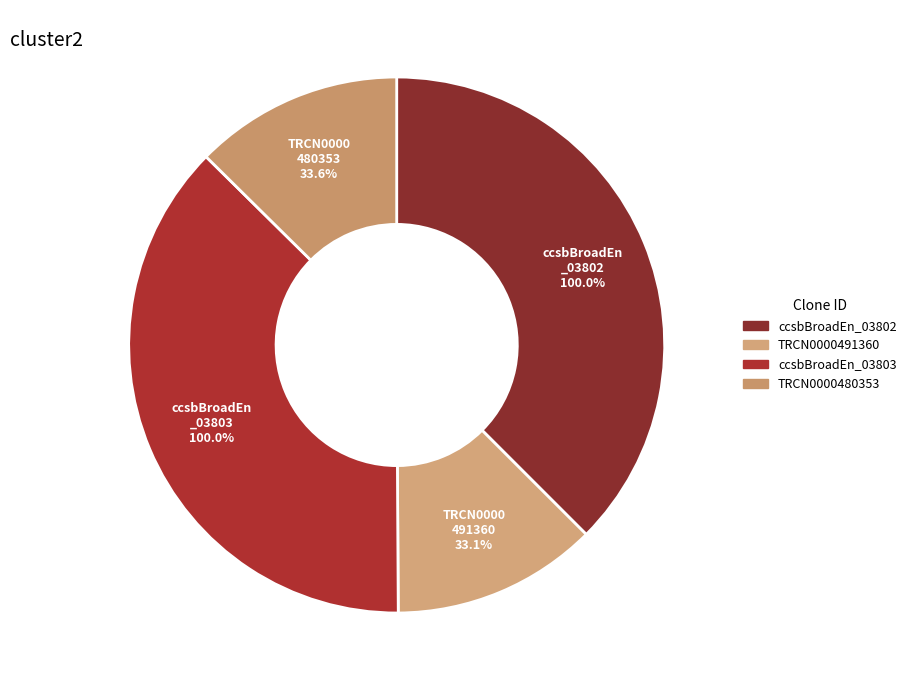

Between TRCN0000491360 and ccsbBroadEn_03803, which is larger?

ccsbBroadEn_03803